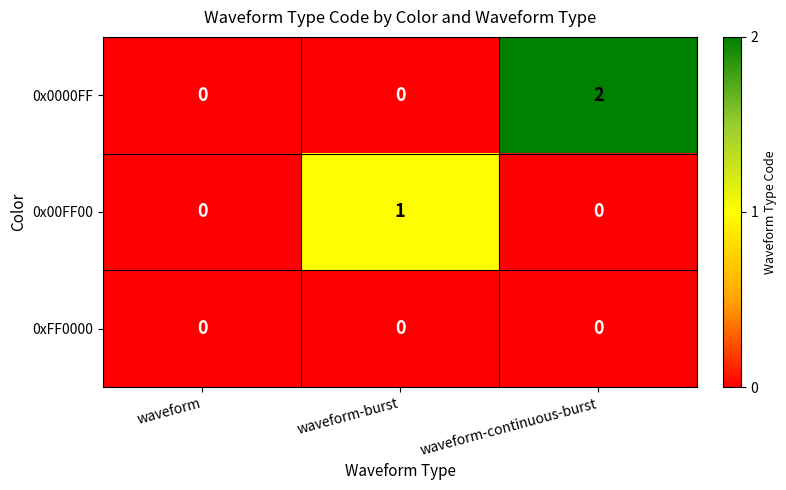

Reading right to left, list all the values displayed in this chart.

0x0000FF: 2	0	0
0x00FF00: 0	1	0
0xFF0000: 0	0	0